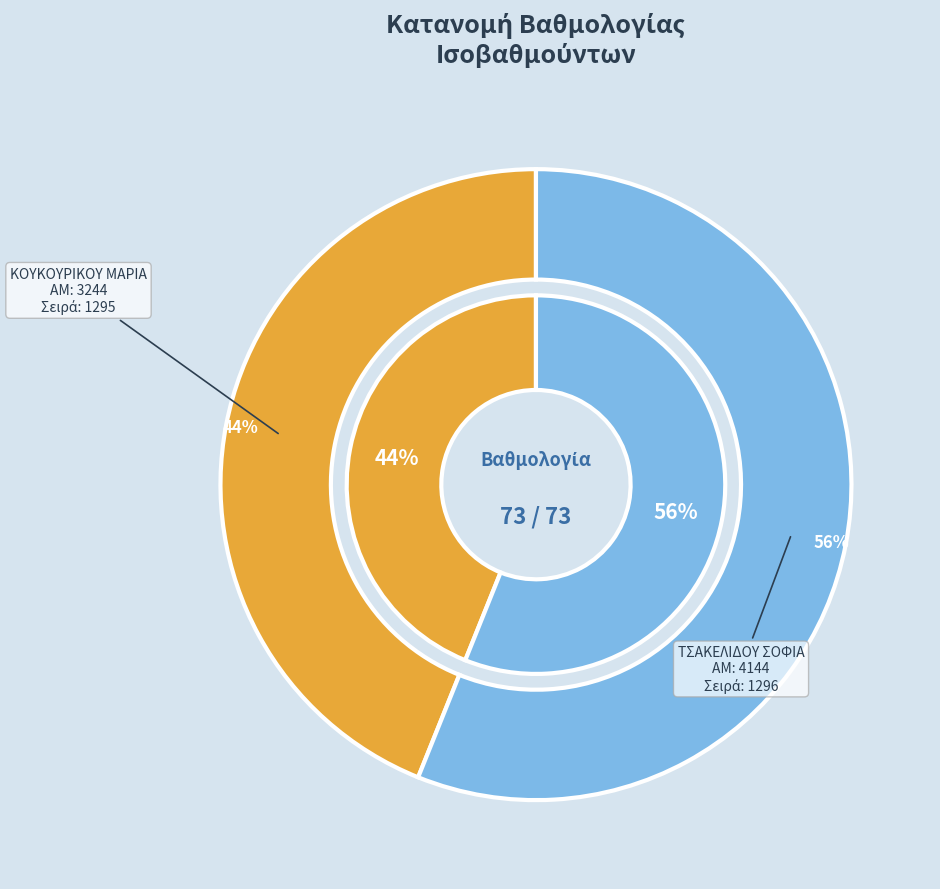

To the nearest percent, what portion does 1295 represent?

44%